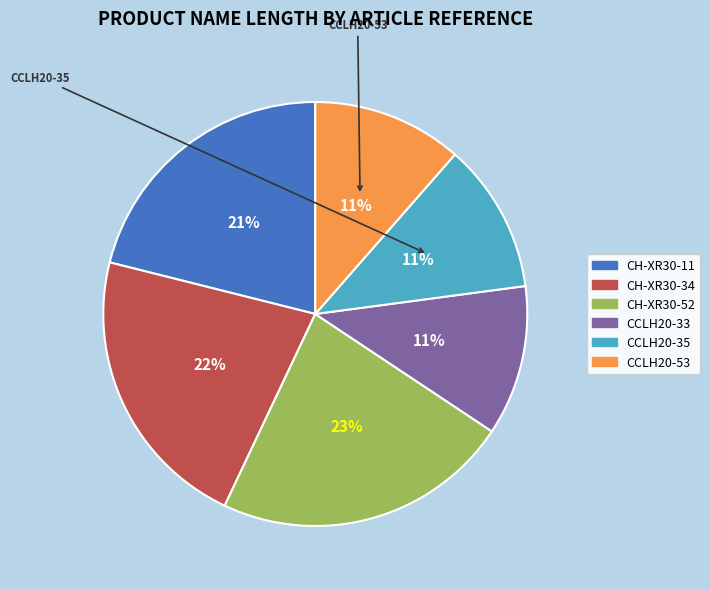

To the nearest percent, what is the average slice percentage?

17%